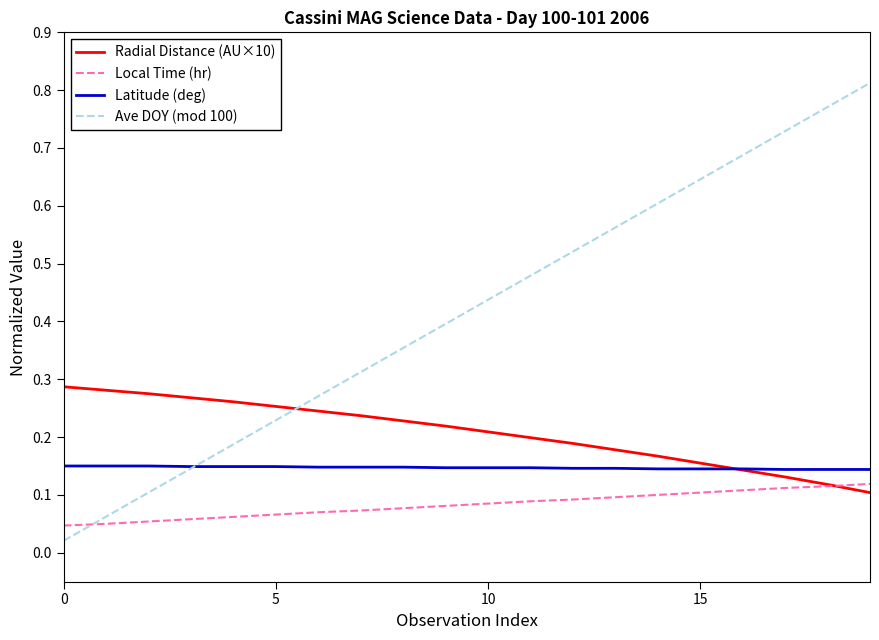

After their last crossing, which series has the higher values: Latitude (deg) or Ave DOY (mod 100)?

Ave DOY (mod 100)